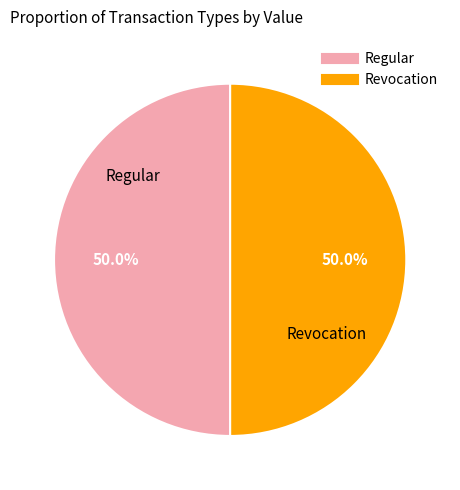

Do Regular and Revocation together represent more than half of the pie?

Yes